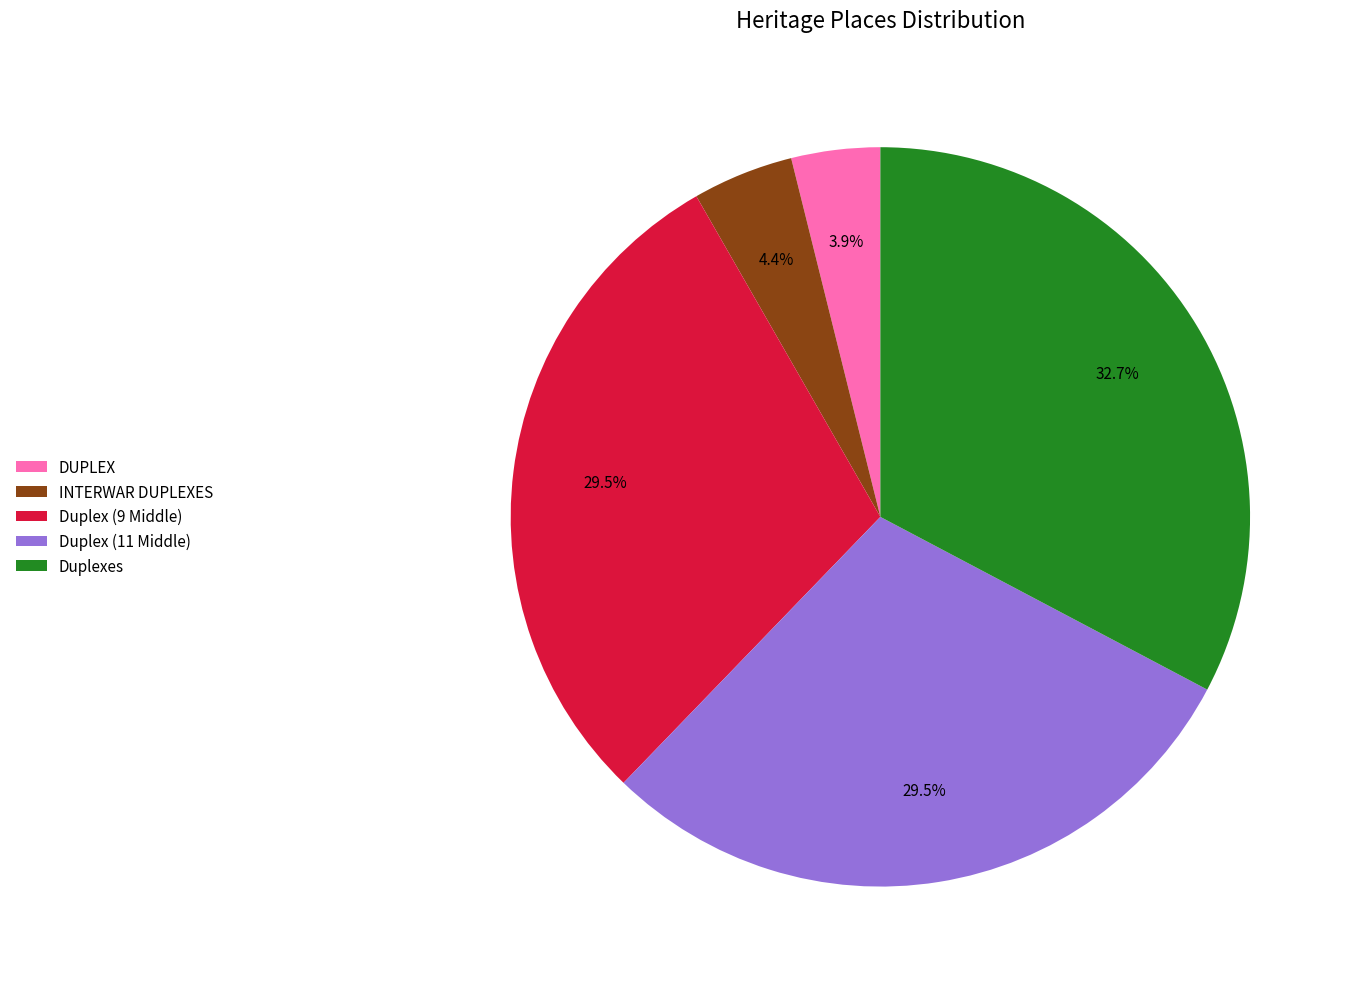

To the nearest percent, what is the difference between the largest and smallest slice percentages?

29%